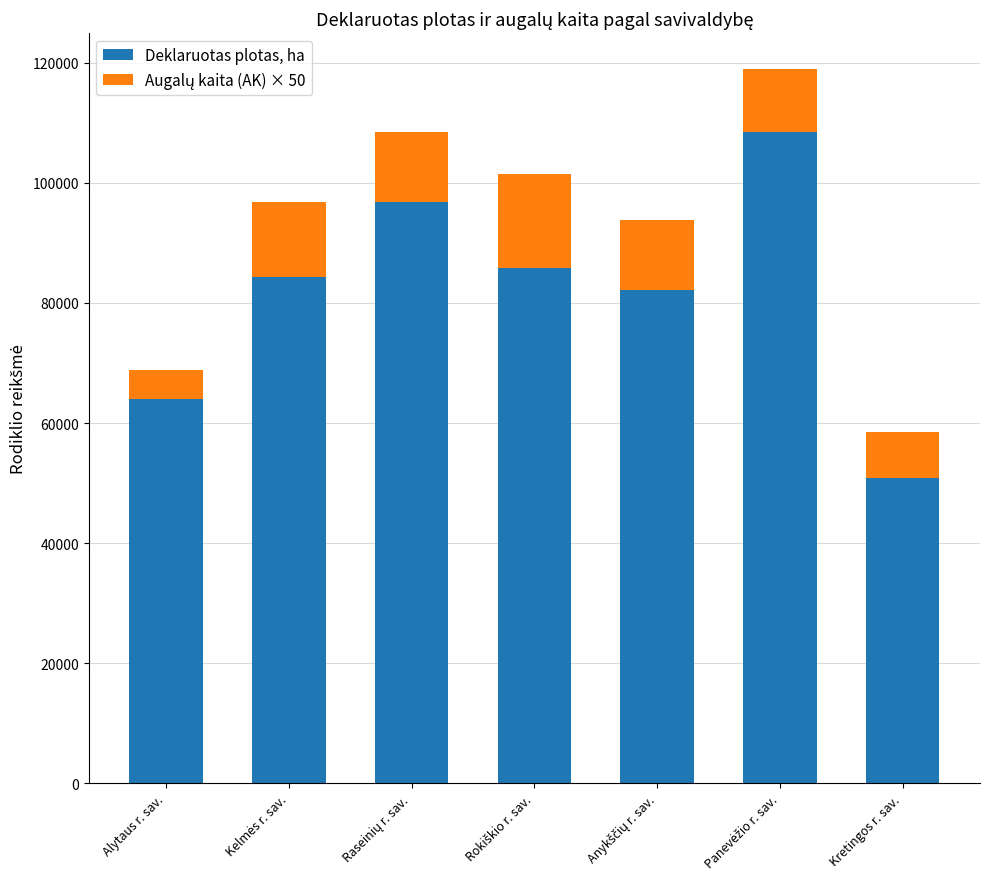

Are the bars grouped side by side (vs. stacked)?

No